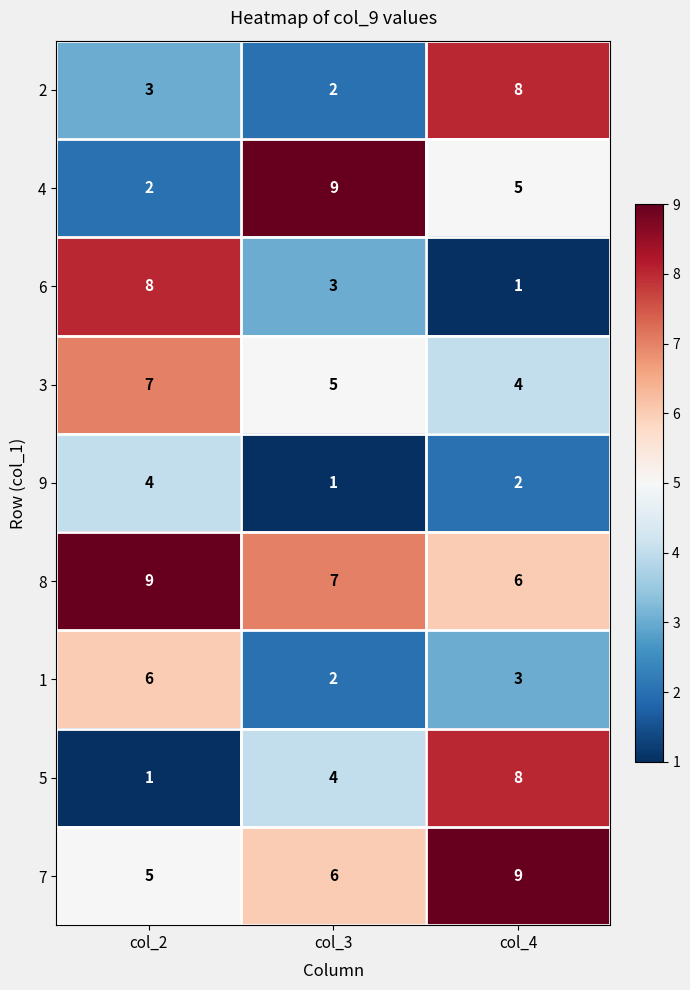

How many distinct data groups are displayed?

9